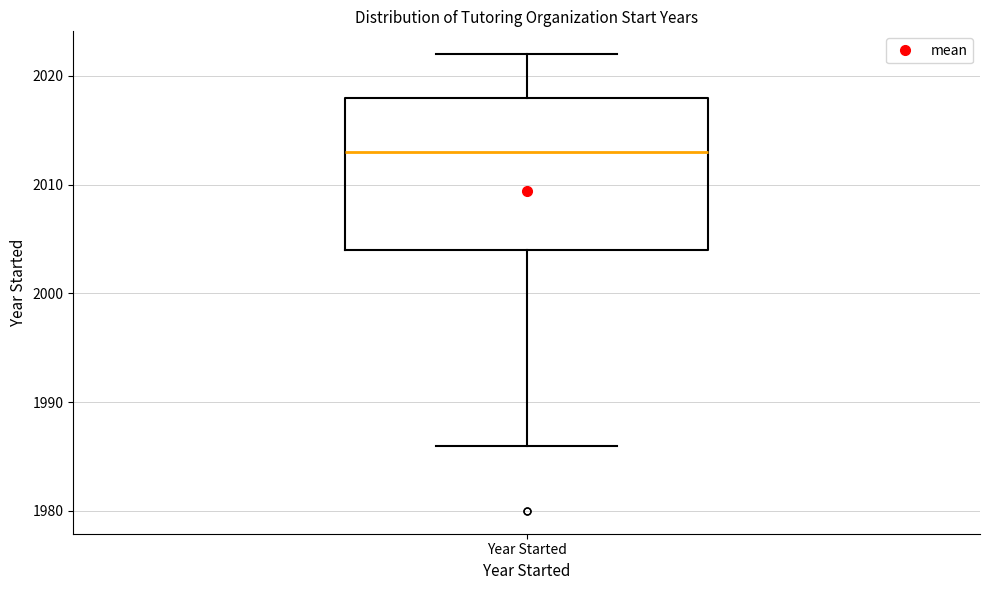

Transcribe this box plot: give where the median line is, the range the box spans, and where the two whiskers end, as read against the y-axis. The values are not printed on the chart, so give them approximately, as read against the axis.

median 2013, box 2004 to 2018, whiskers 1986 to 2022